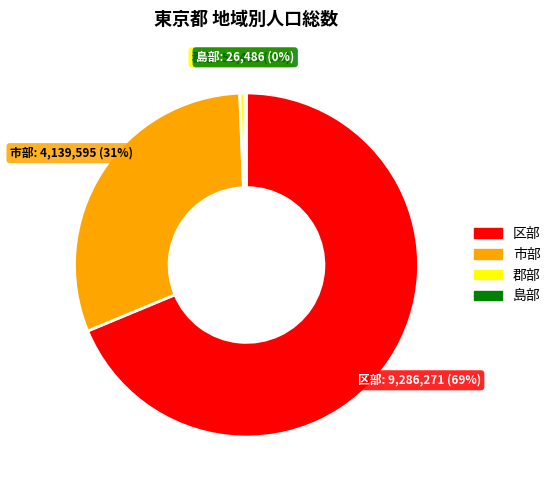

Between 区部 and 郡部, which is larger?

区部